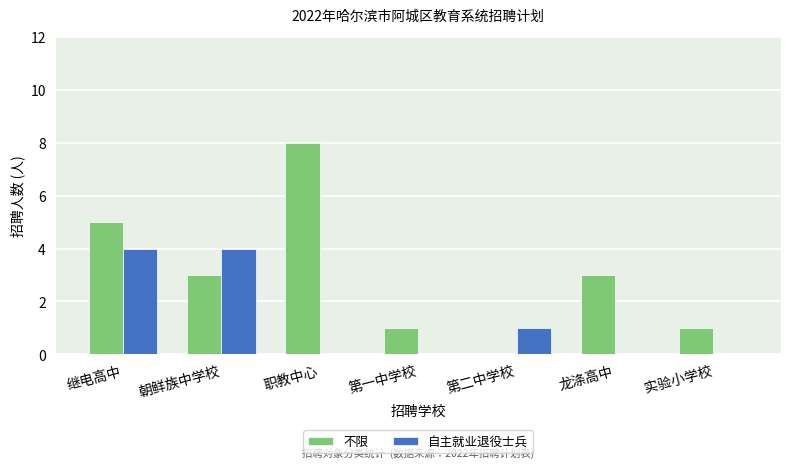

Does the chart contain stacked bars?

No